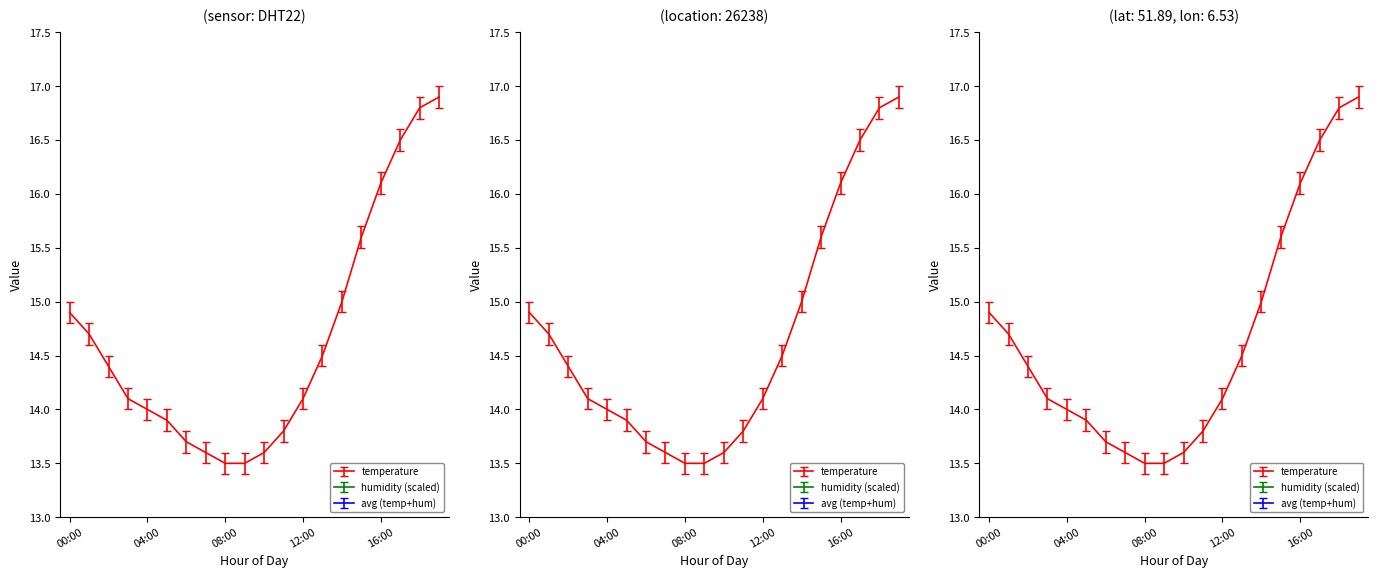

True or false: the data shows 24.6 at 12:00.

False